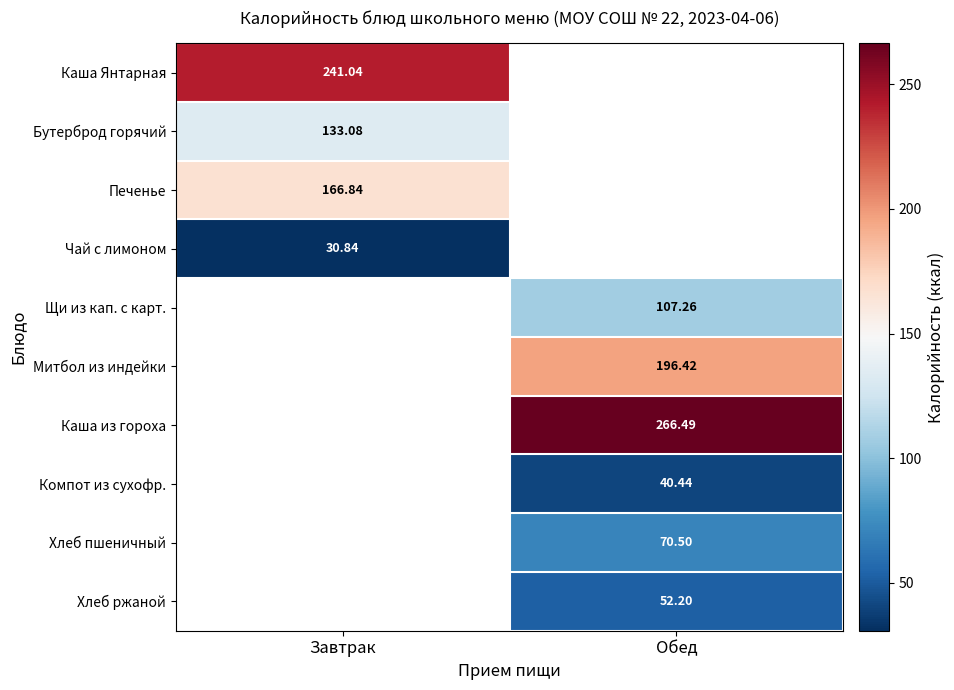

Which has a higher value, Завтрак or Обед?

Обед